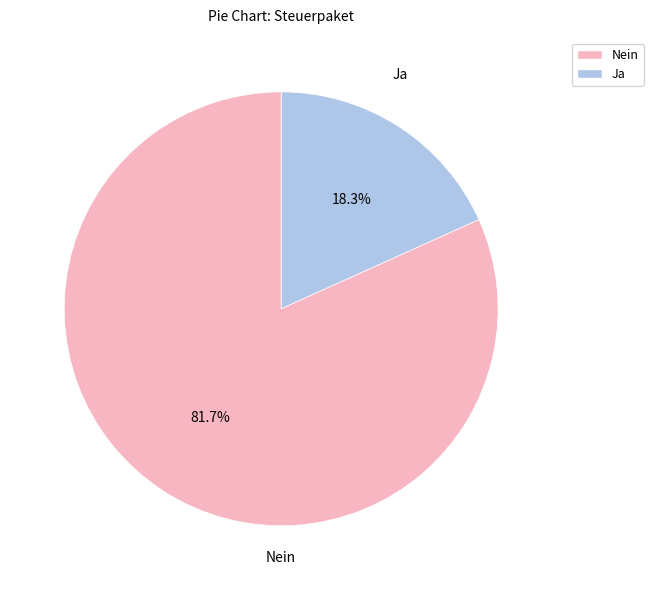

Is there any slice that represents more than half of the pie?

Yes